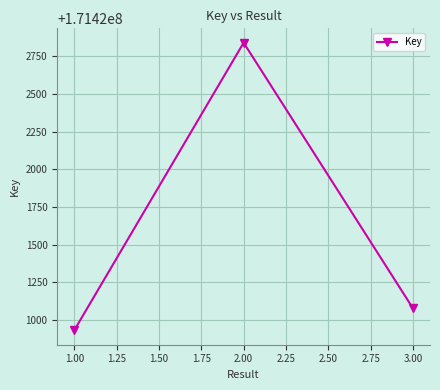

What is the difference between the maximum and minimum values?

1908